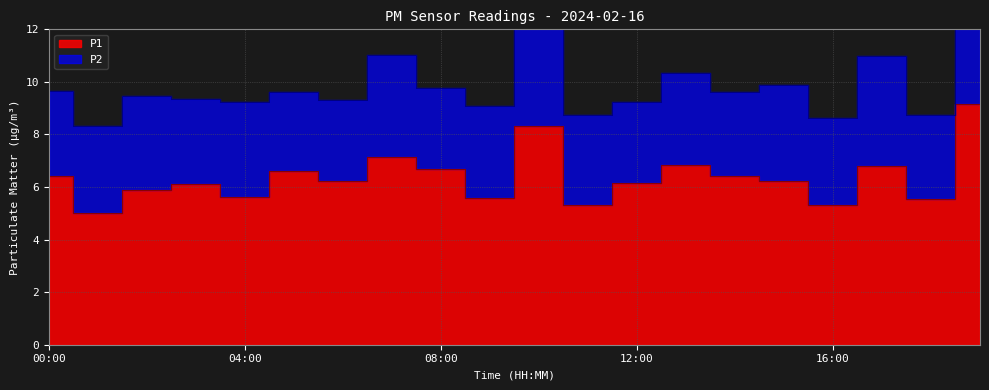

Count the number of values greater than 6.

13